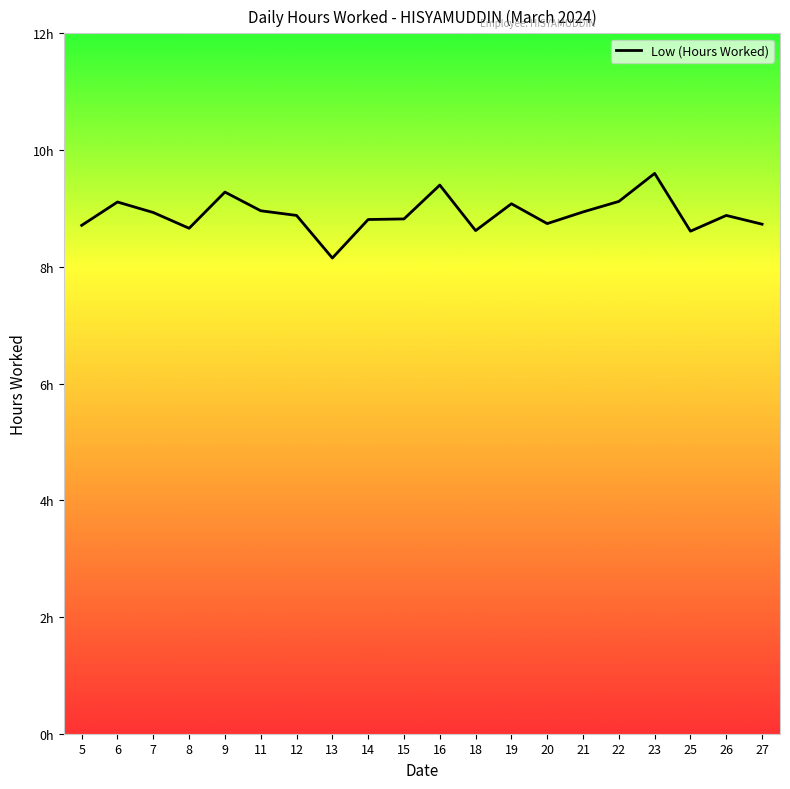

Is this an area chart (filled region under the line)?

No